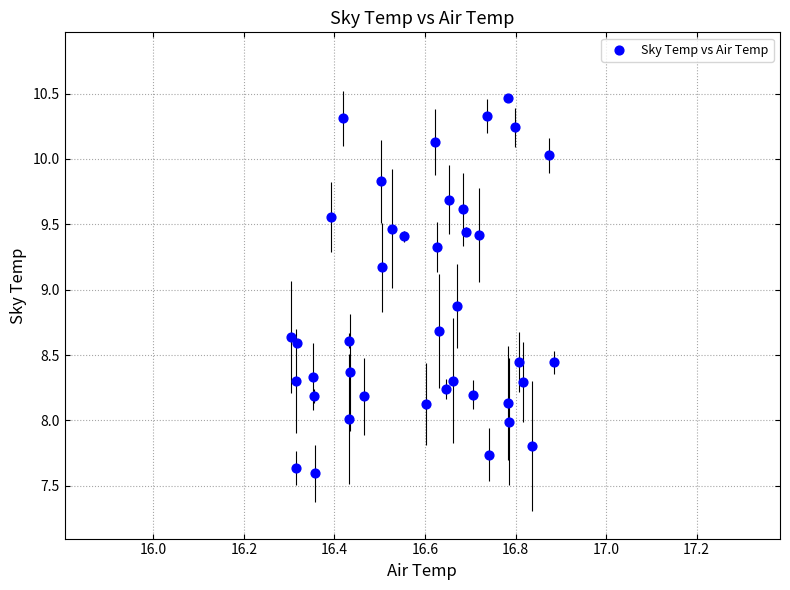

What Y value in the scatter plot is closest to 9?

8.9